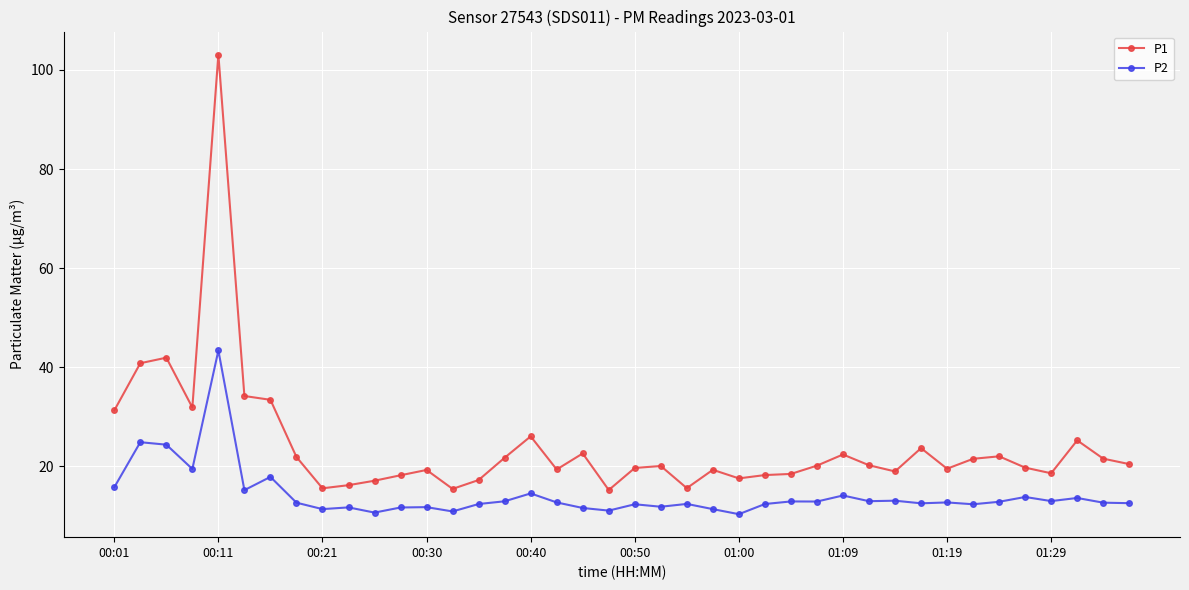

Which series has the largest range (max minus min)?

P1